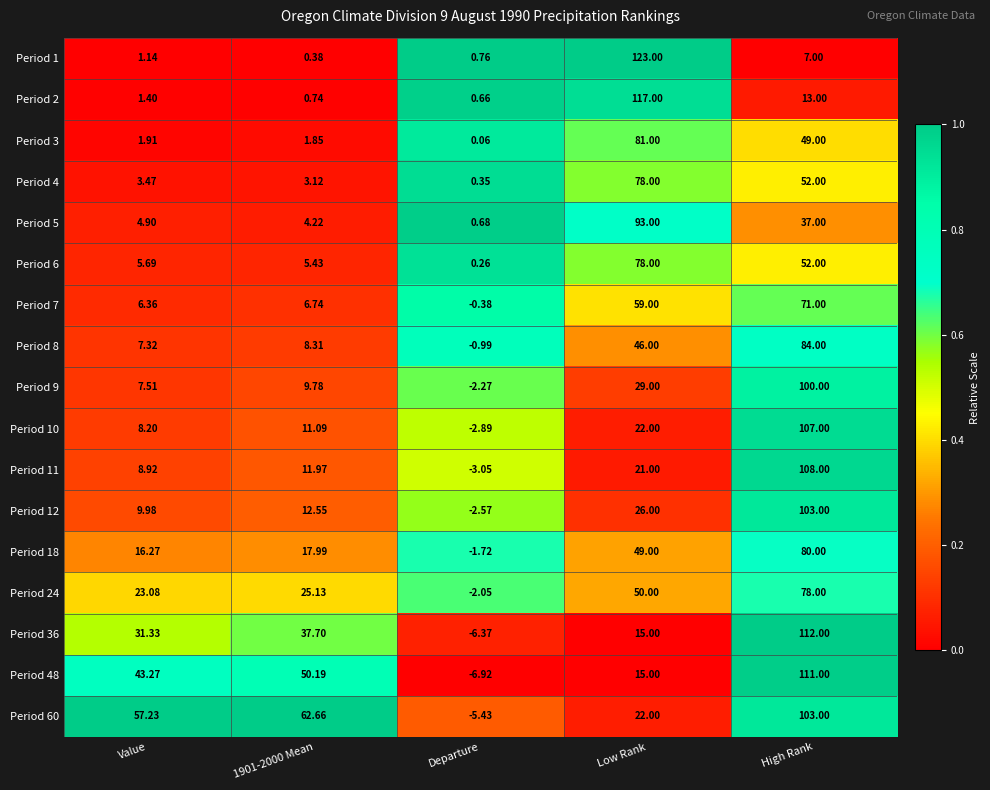

Where is Period 11 nearest to the value 52?

Low Rank